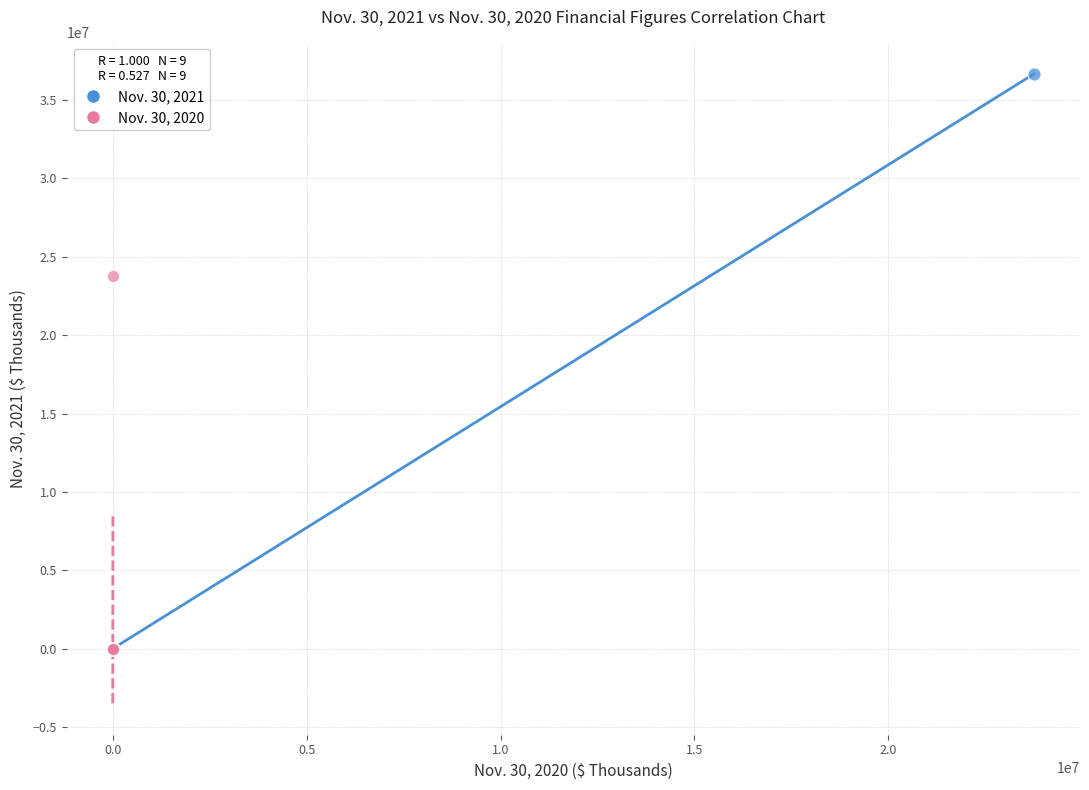

Which series reaches the maximum Y coordinate?

Nov. 30, 2021